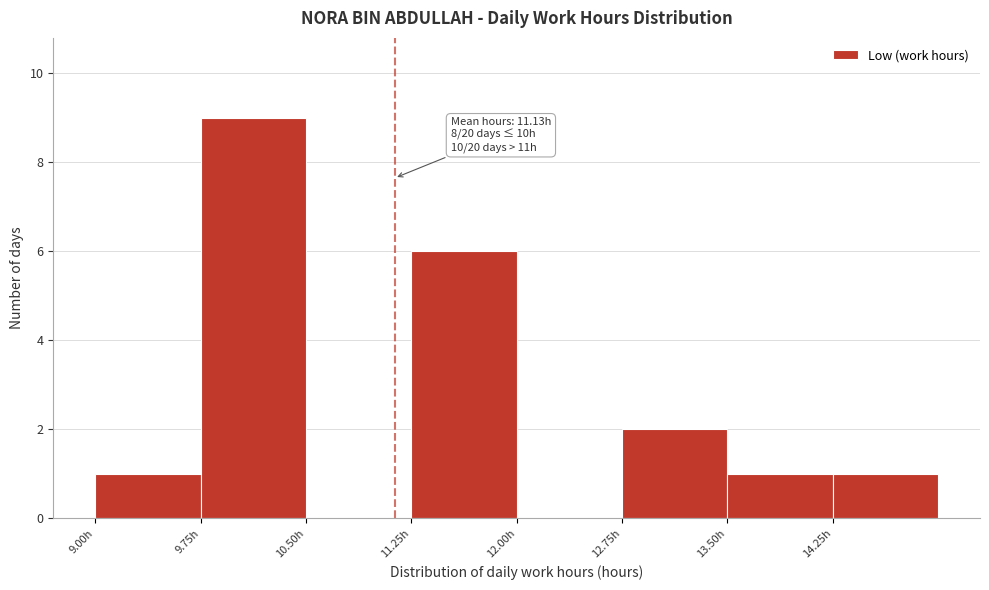

Over which range of the x-axis is the bar tallest?

9.75 to 10.50